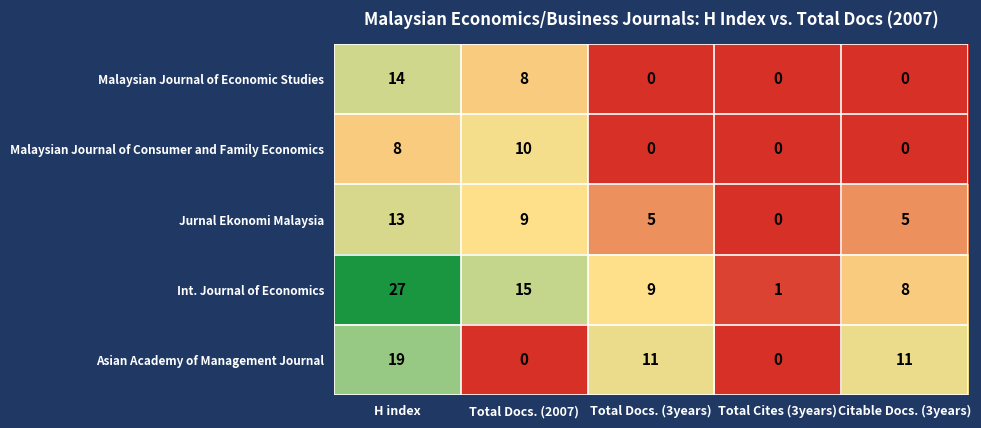

What value does the Asian Academy of Management Journal series have at H index, to the nearest 5?

20